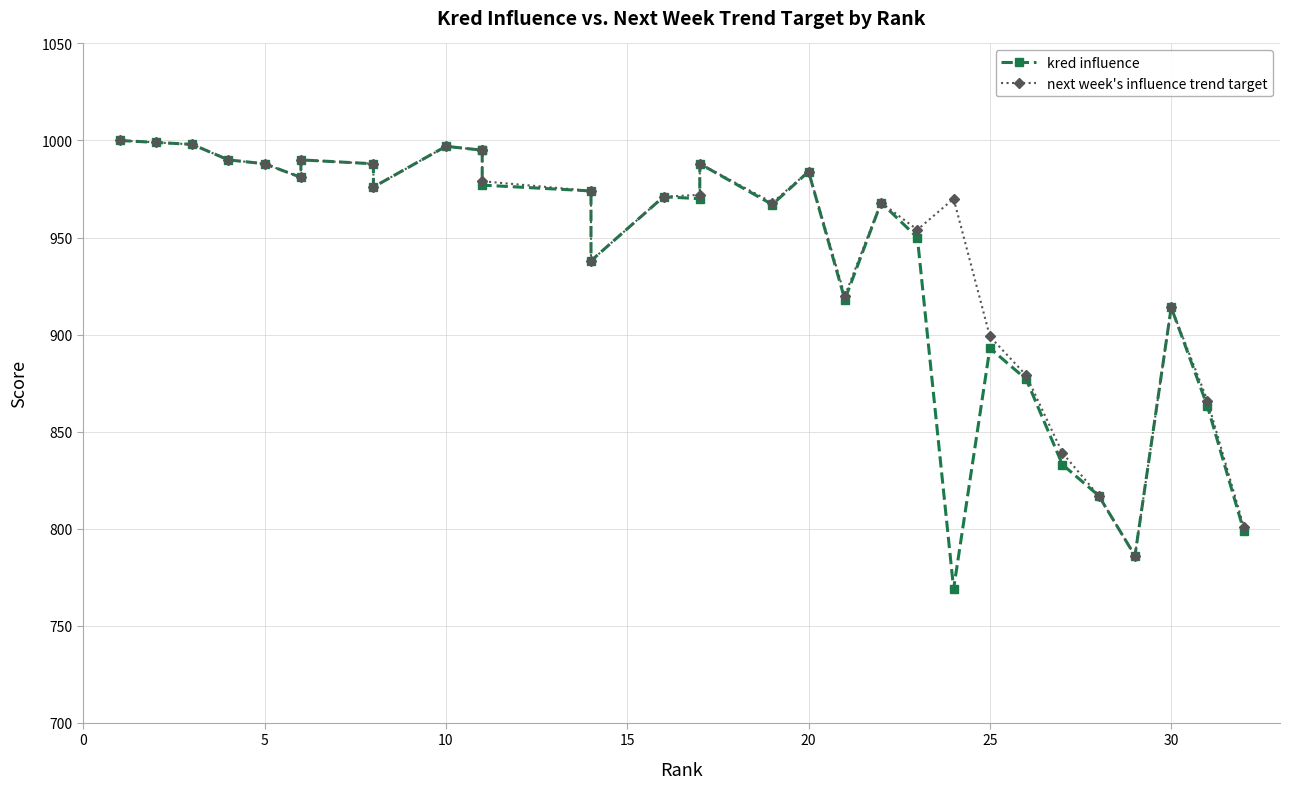

What is the difference between the maximum and second lowest values in the kred influence series?

214